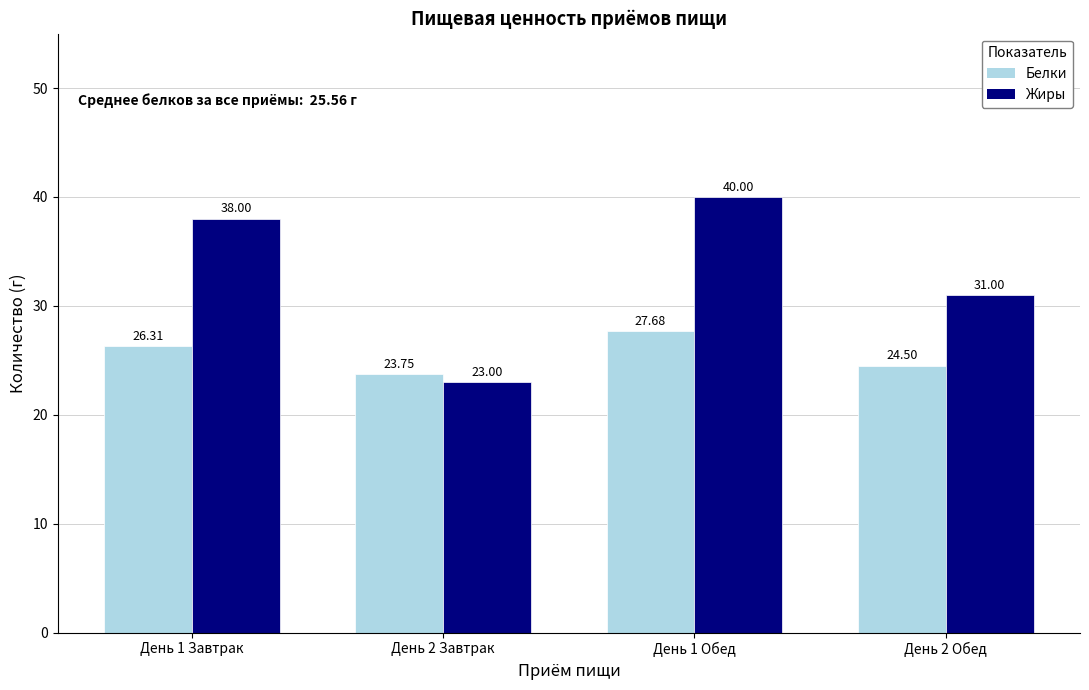

At how many categories does at least one series exceed 29?

3